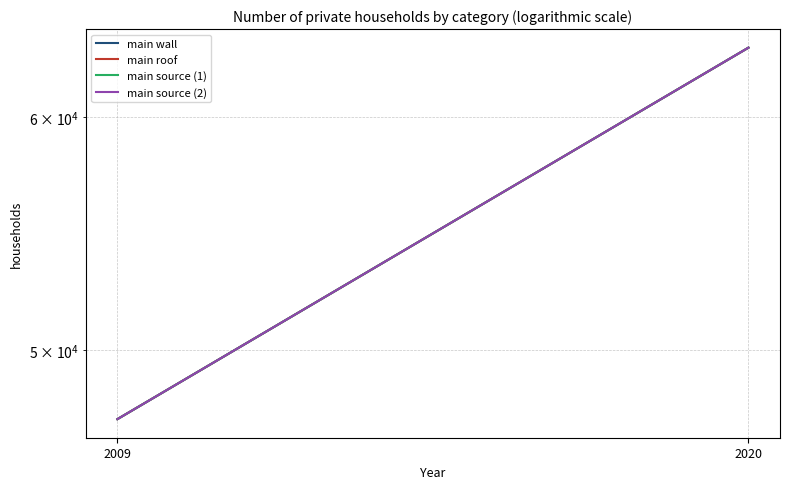

Between 2009 and 2020, which series saw the biggest shift?

main wall